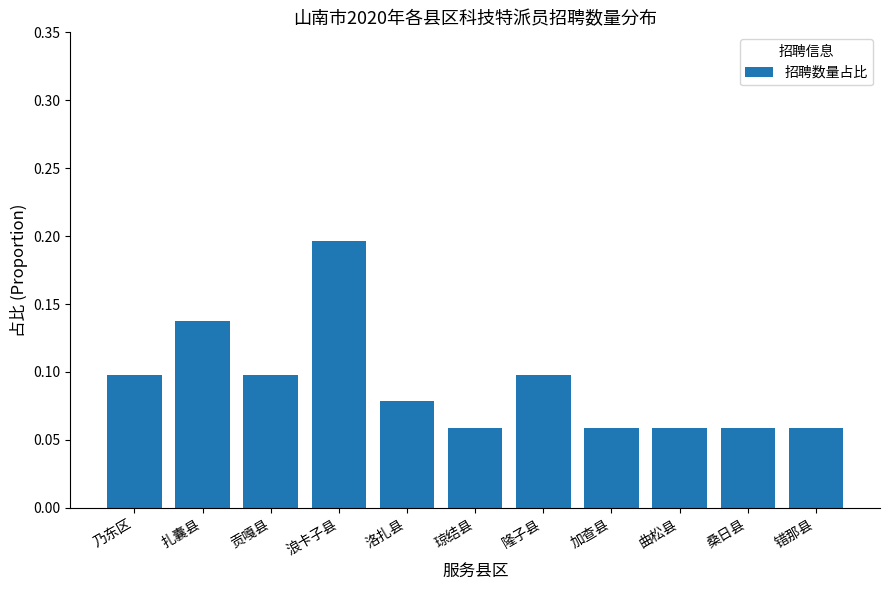

How many categories are shown in the chart?

11